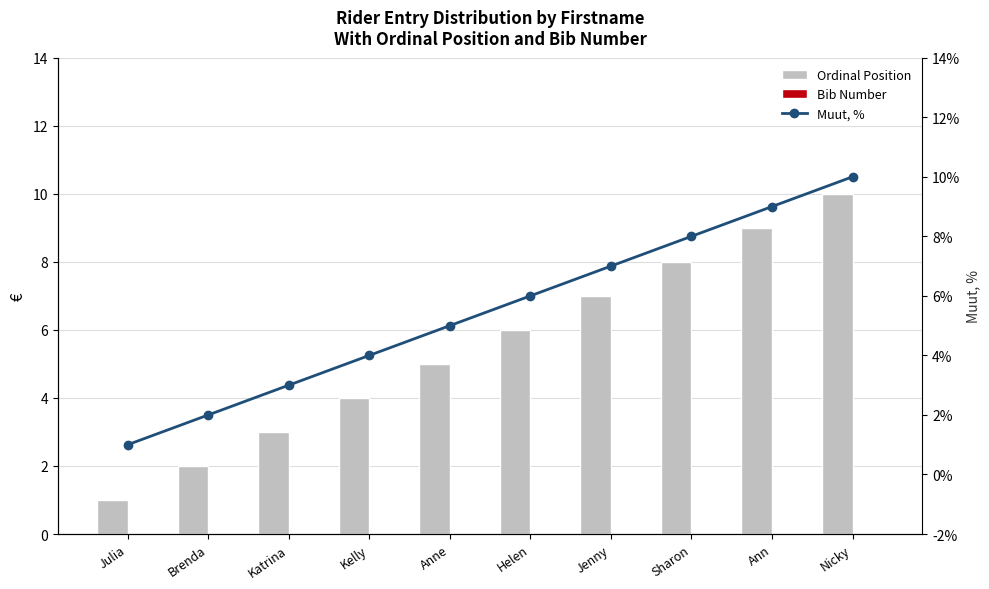

List the labels in order of Ordinal Position value, largest first.

Nicky, Ann, Sharon, Jenny, Helen, Anne, Kelly, Katrina, Brenda, Julia